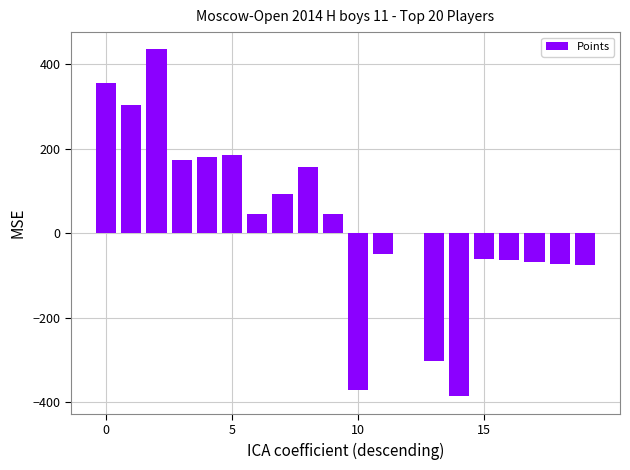

What is the sum of all values?

525.6